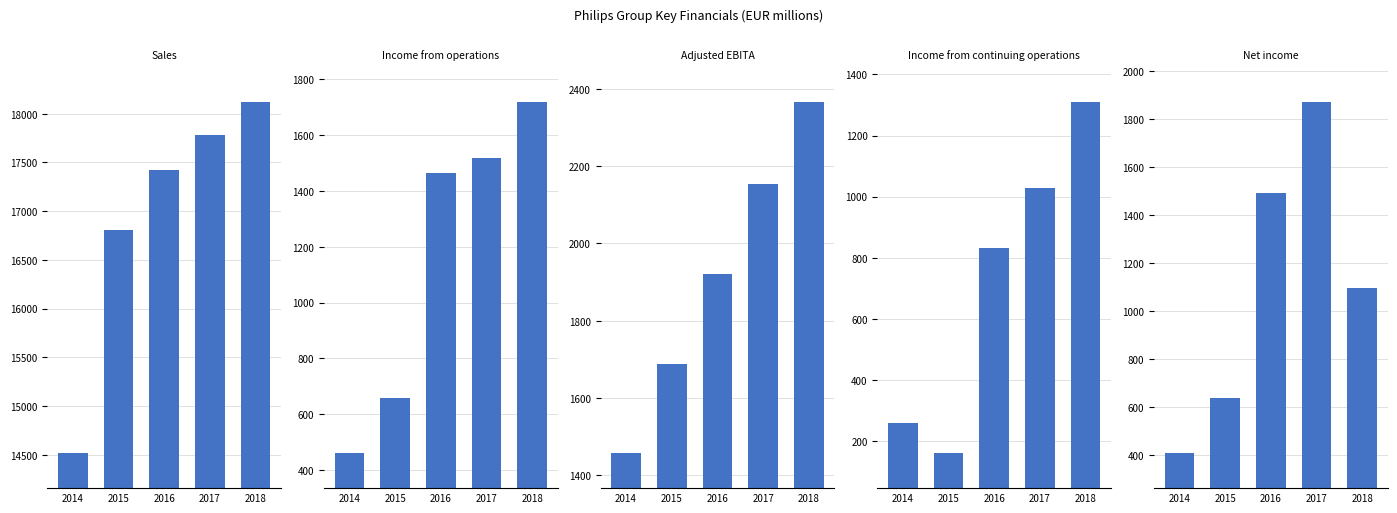

Does the chart contain any negative values?

No